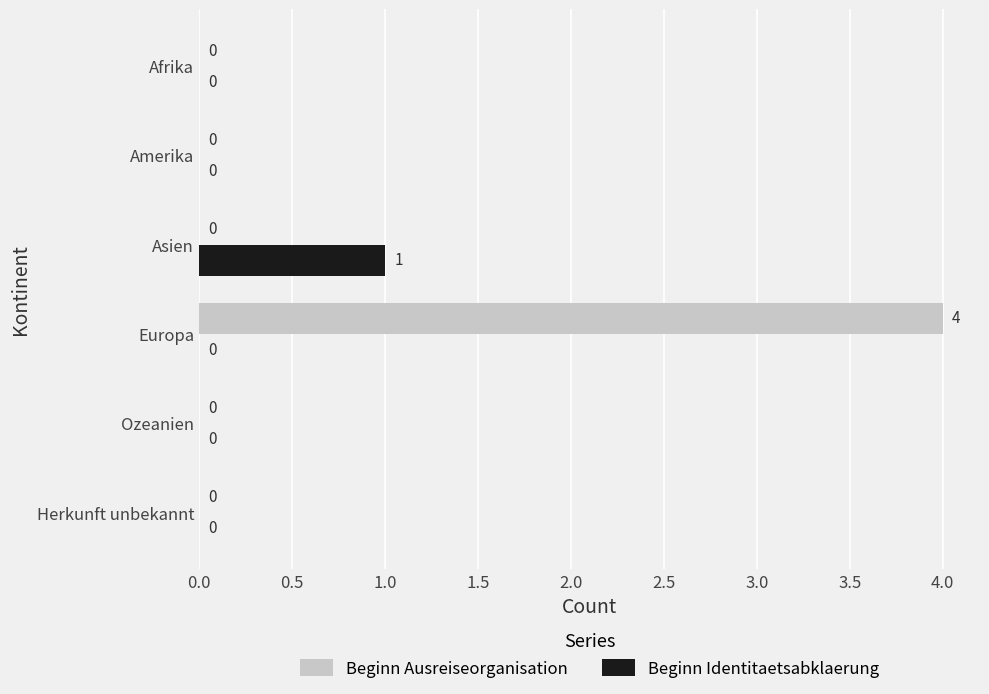

Which series has the largest total across all categories?

Beginn Ausreiseorganisation